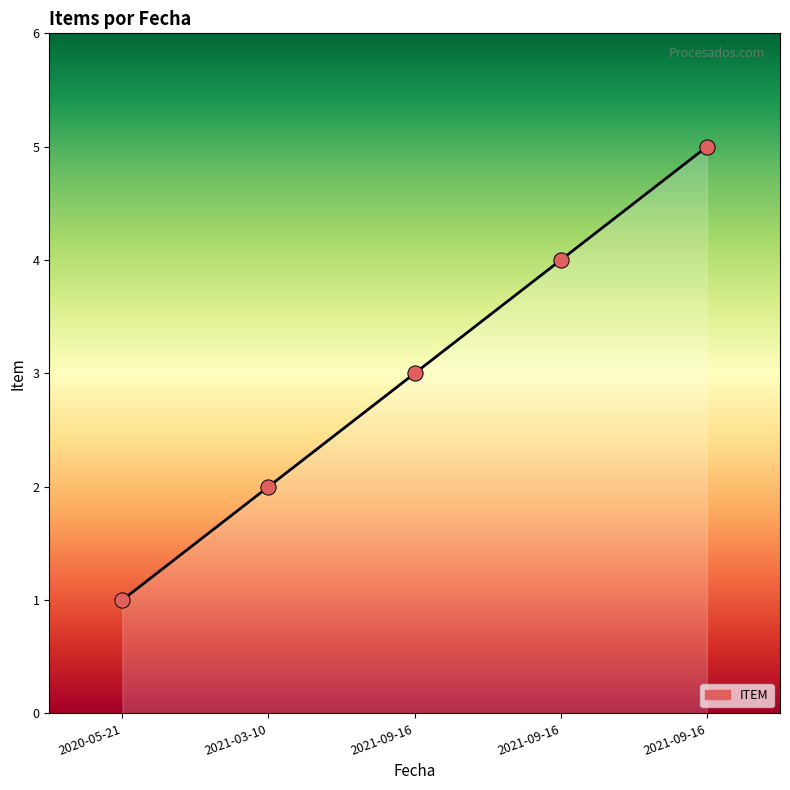

What is the ratio of the value at 2021-09-16 to the value at 2021-09-16?

0.6